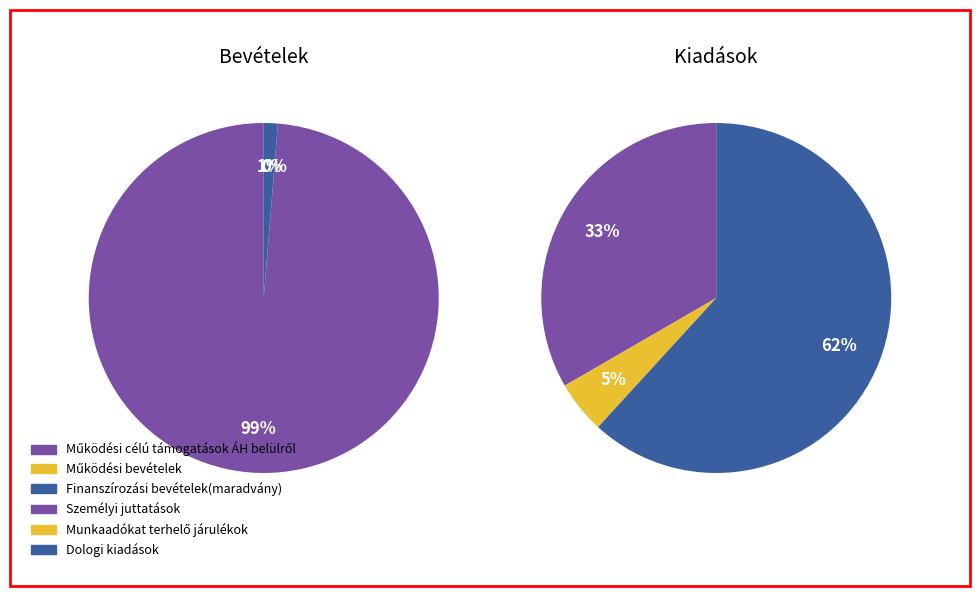

Is it true that Működési bevételek is 0% of the pie?

True